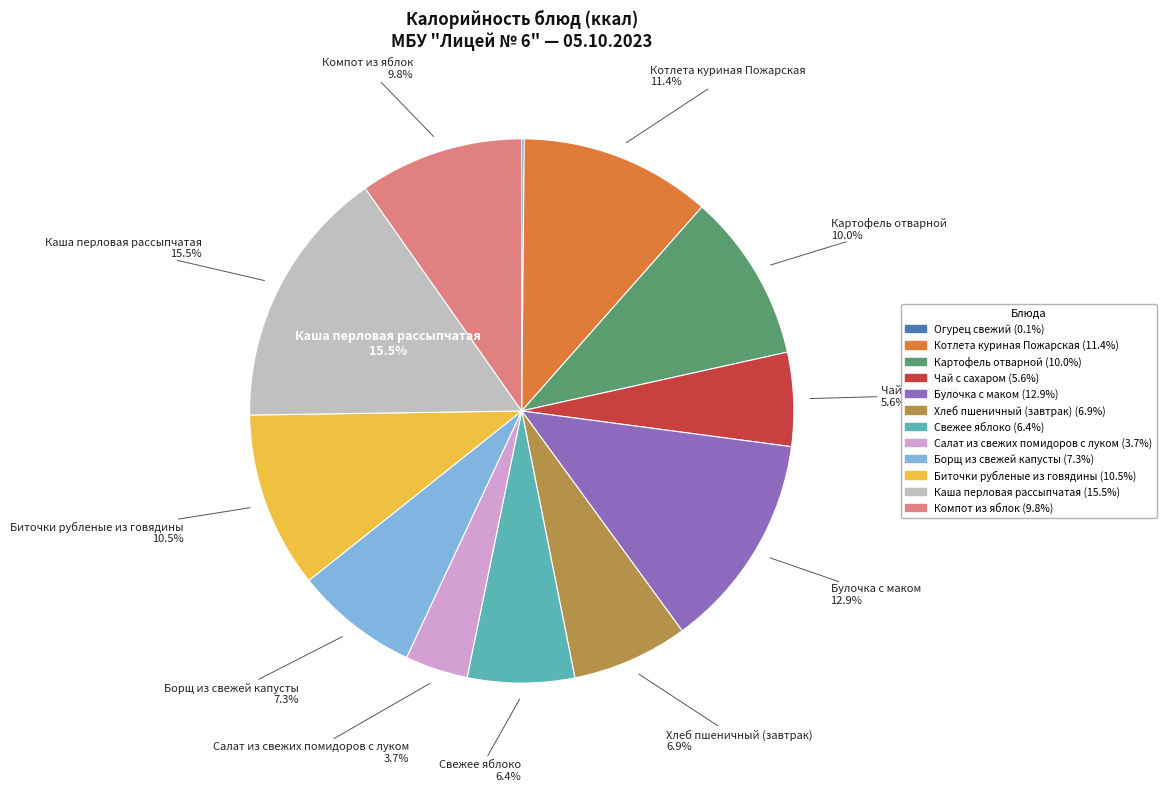

To the nearest percent, what is the difference between the largest and smallest slice percentages?

15%